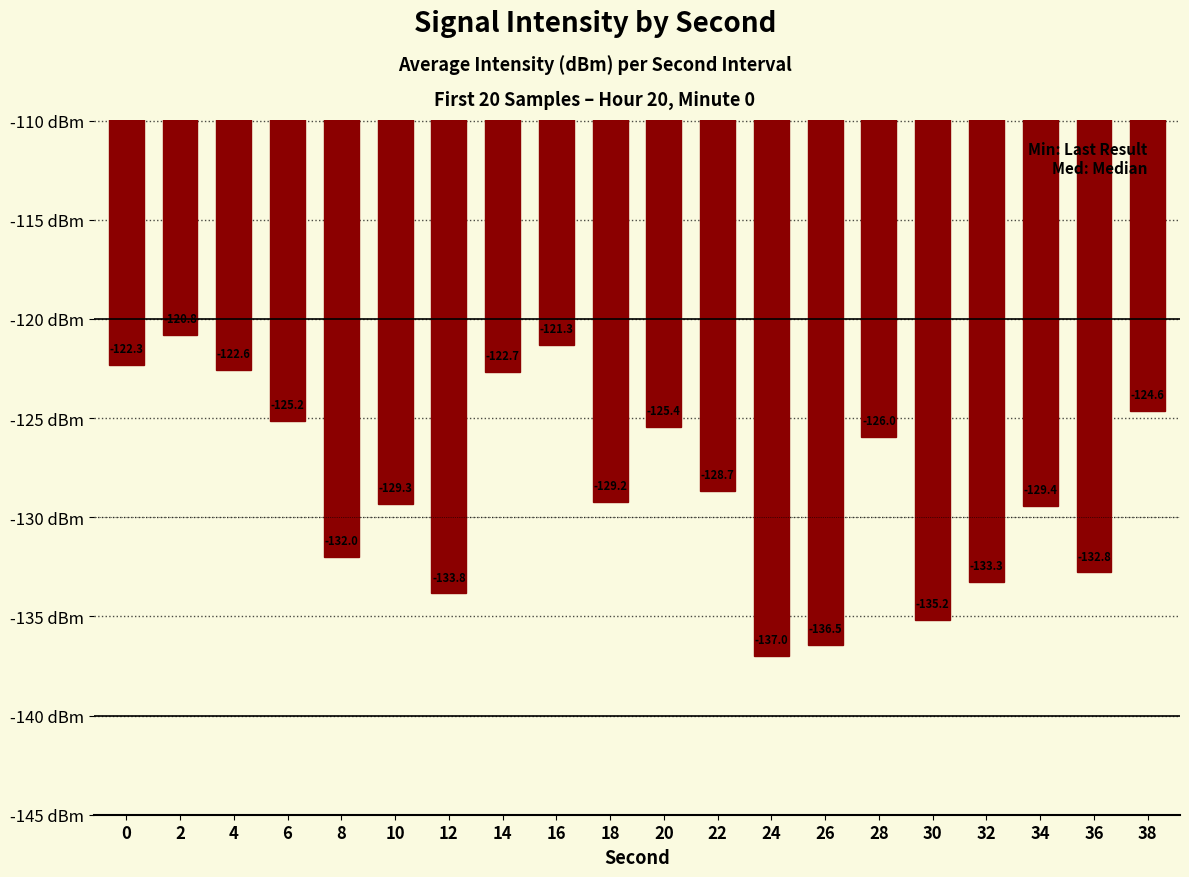

What is the difference between the maximum and minimum values?

16.2